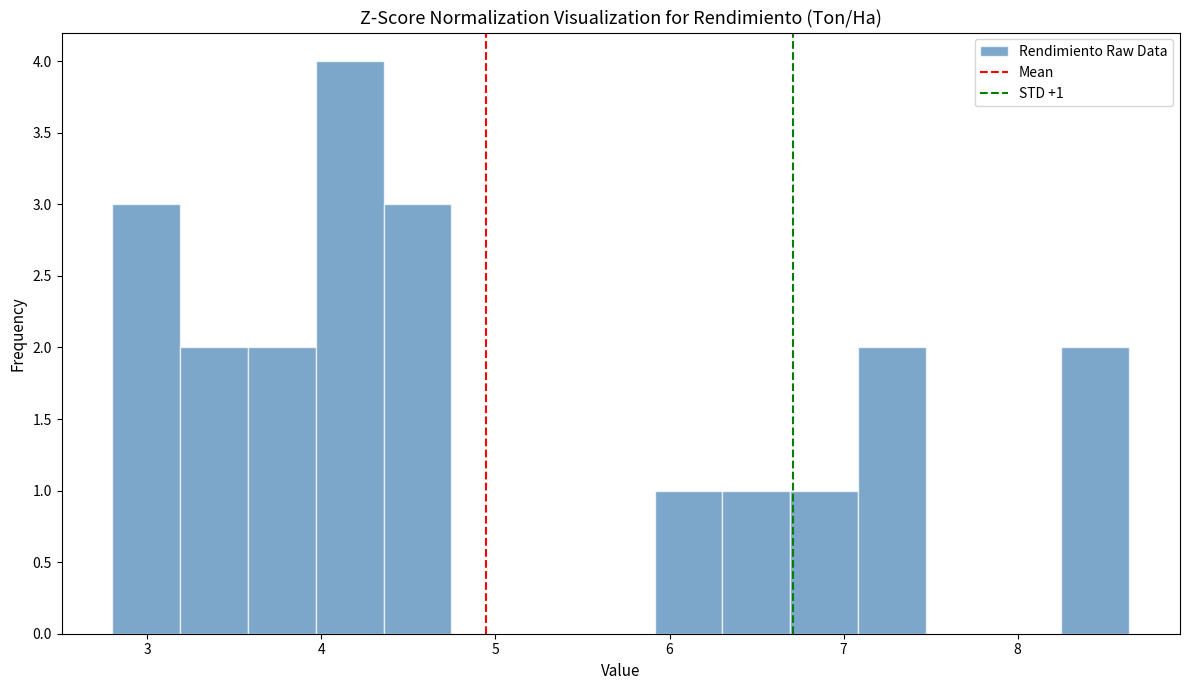

Read against the x-axis, roughly where is the centre of the tallest bar?

4.2